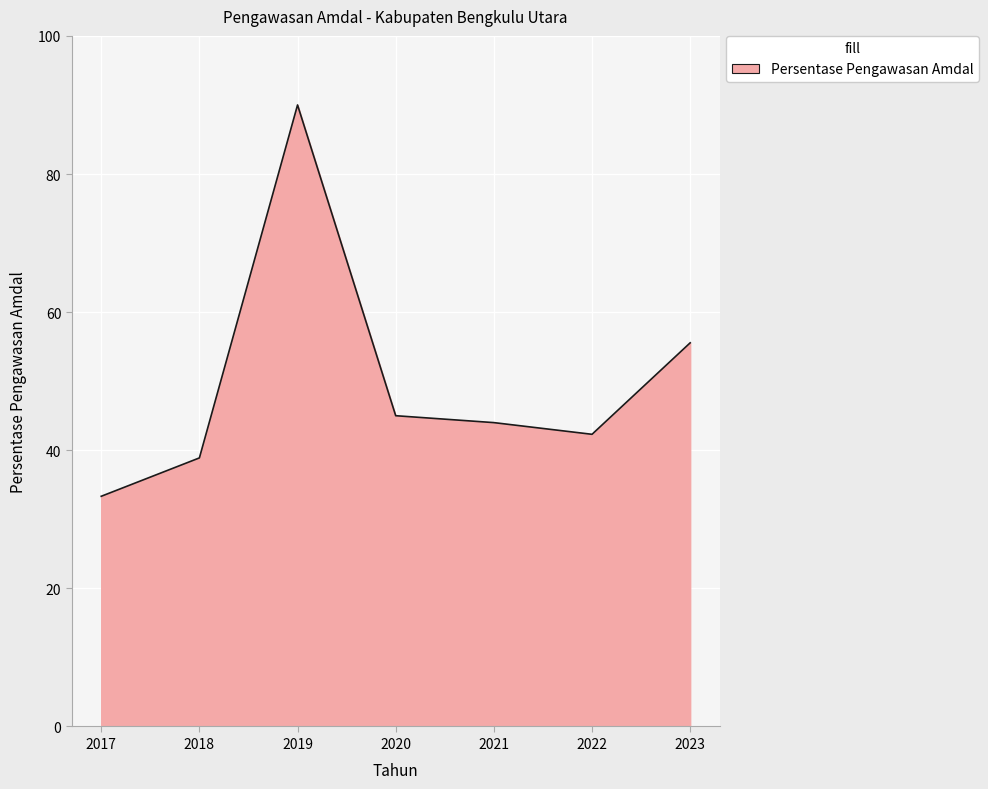

Where is the data nearest to the value 61?

2023